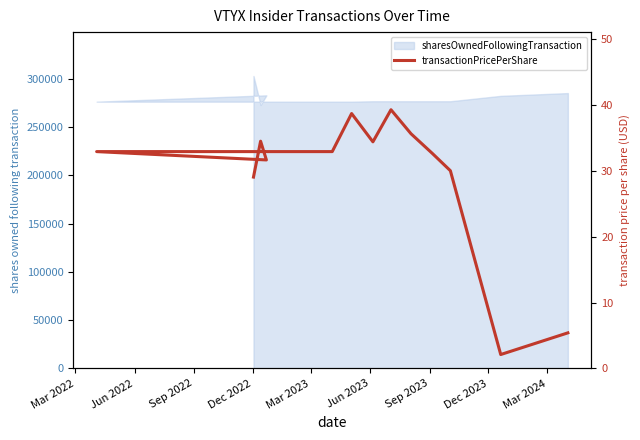

What is the sum of the values at Sep 2023 and Mar 2022?

63.4